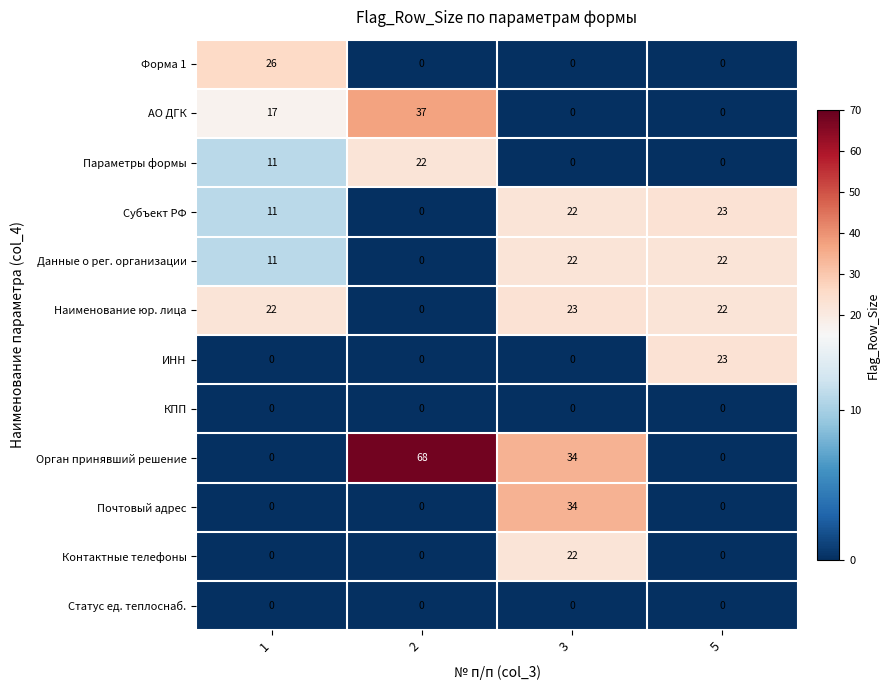

How many series are shown in this chart?

12